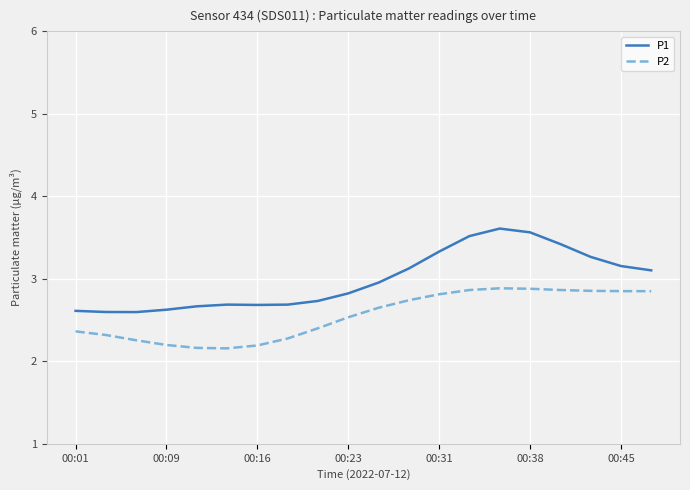

How many lines are shown in the chart?

2